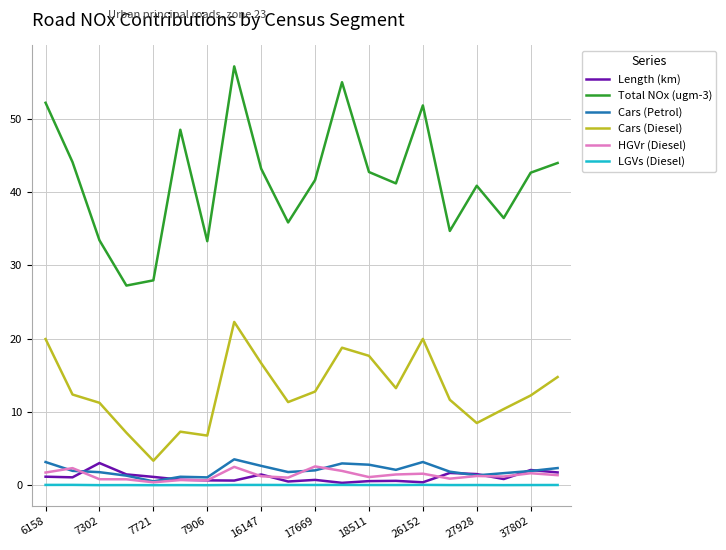

Is this an area chart (filled region under the line)?

No